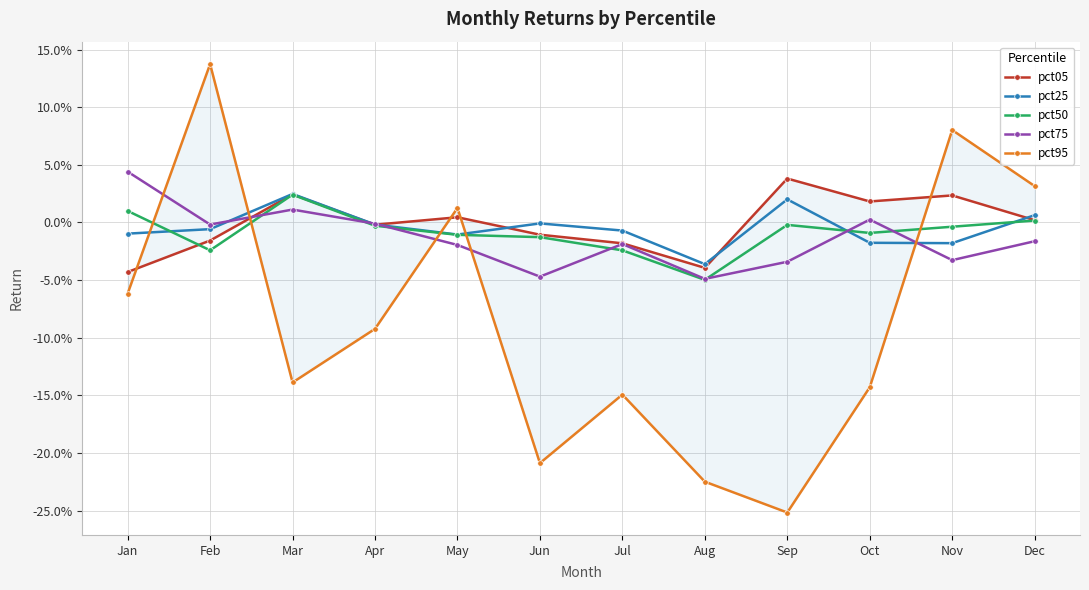

Is the value of pct25 at Jun greater than the value of pct95 at Oct?

Yes